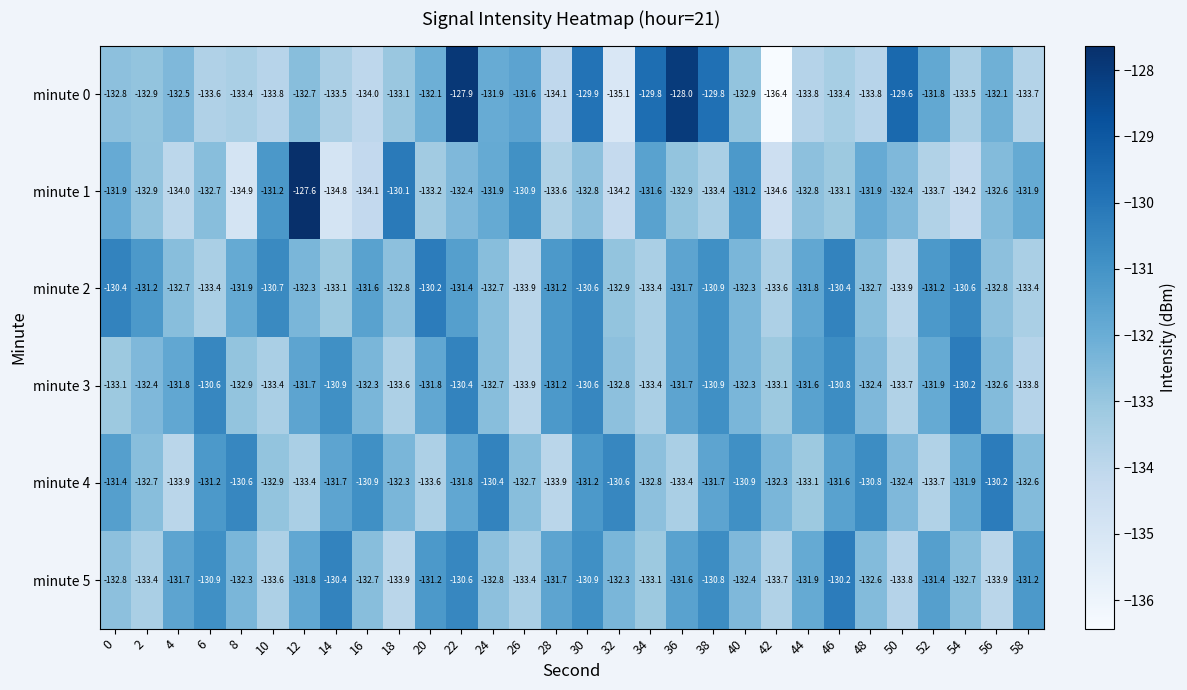

How many data points in minute 4 are less than -131?

23